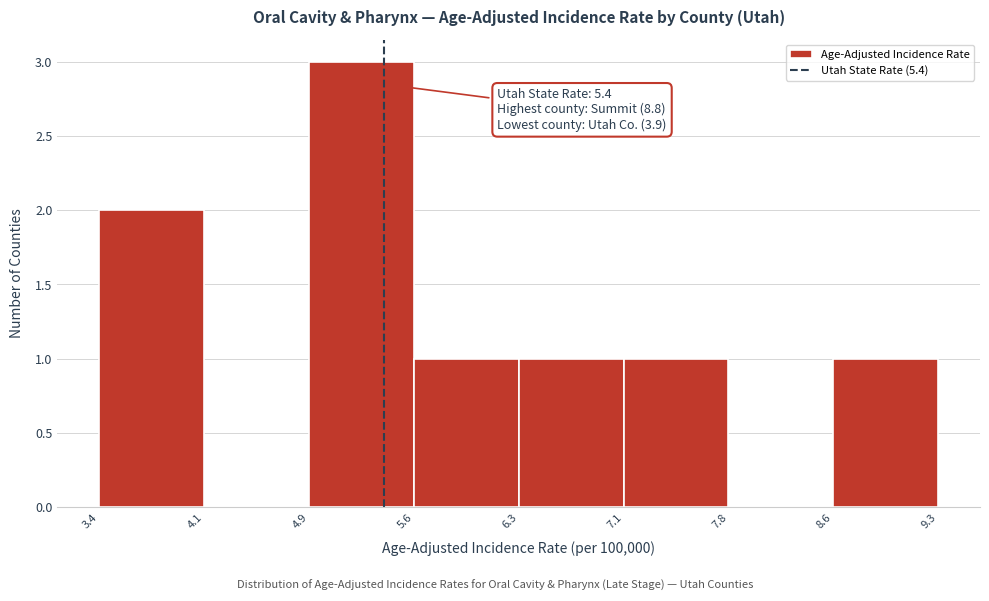

Which range on the x-axis has the tallest bar?

4.9 to 5.6